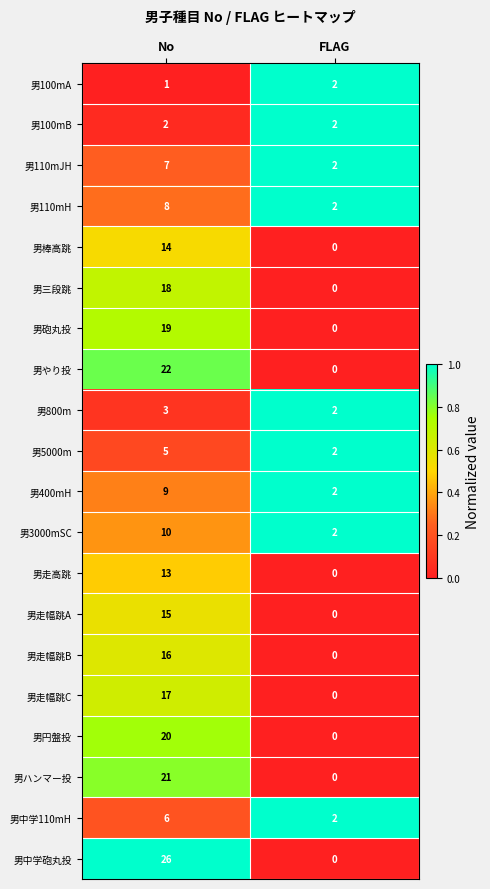

Is it true that 男やり投 equals 13 at No?

False